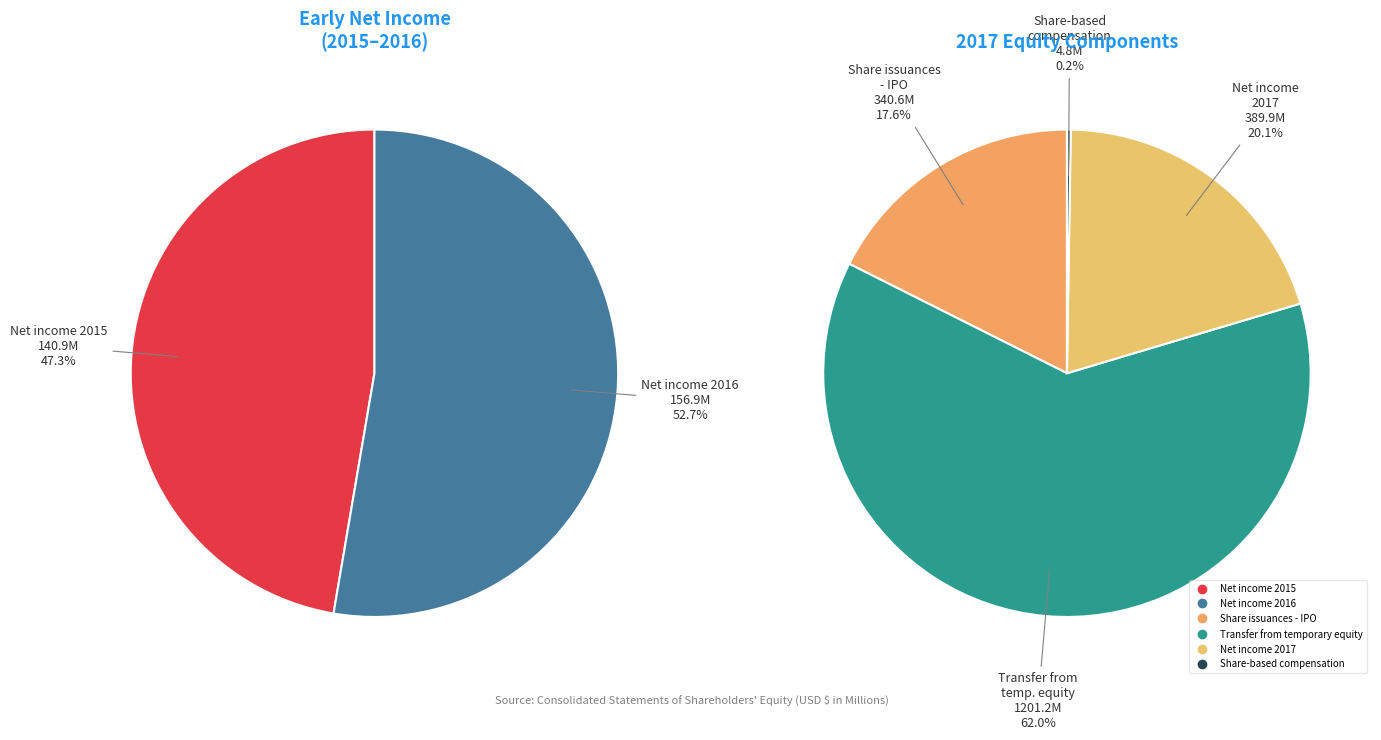

Does Net income 2015 account for over 50% of the chart?

No